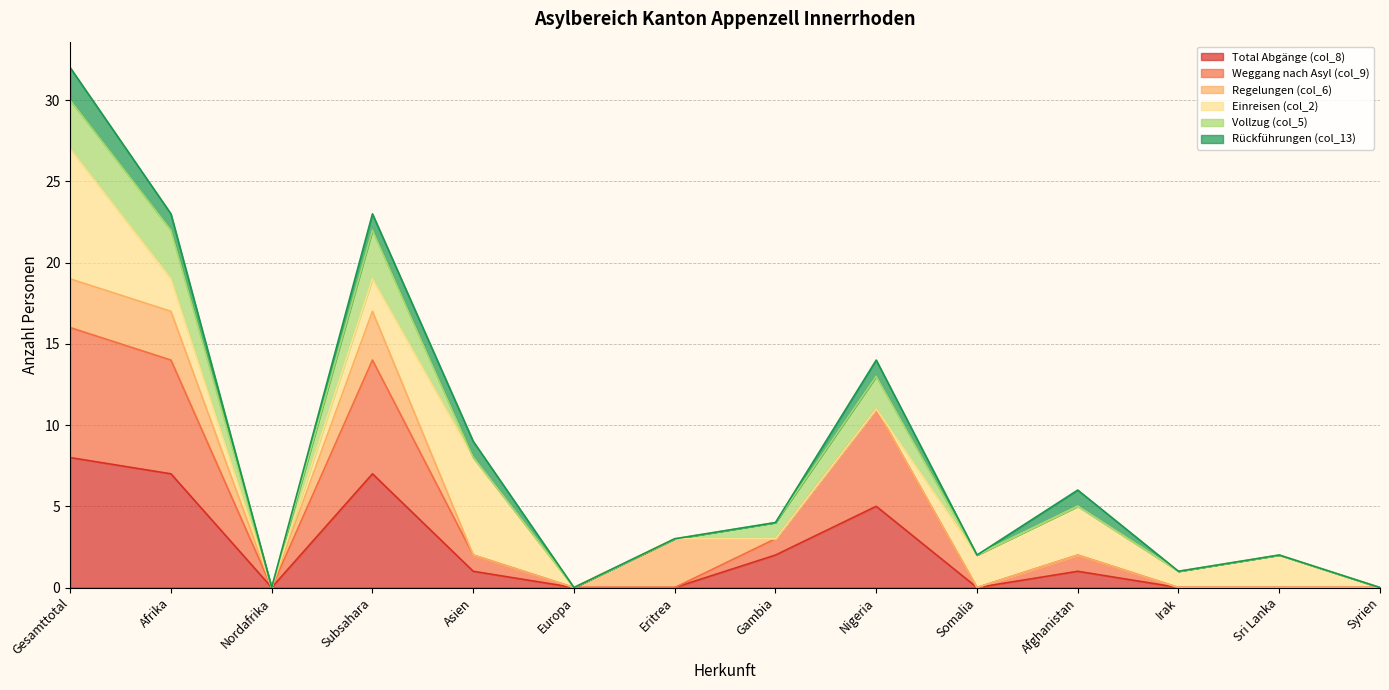

What are all the series names shown in the legend?

Total Abgänge (col_8), Weggang nach Asyl (col_9), Regelungen (col_6), Einreisen (col_2), Vollzug (col_5), Rückführungen (col_13)